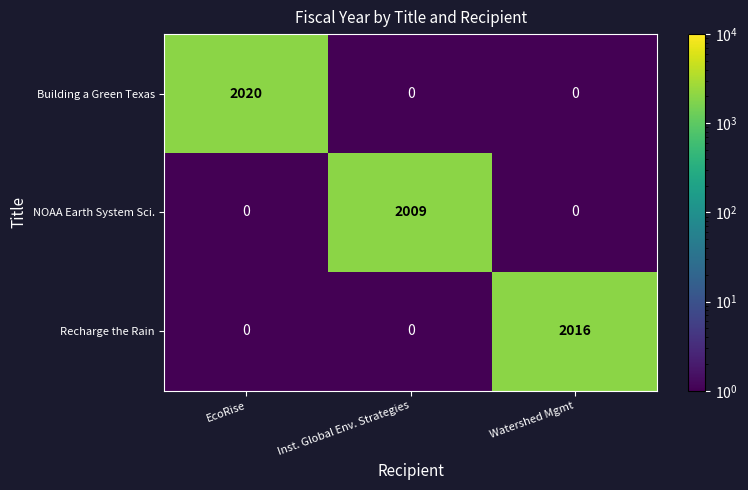

Is it true that Recharge the Rain equals 2016 at Watershed Mgmt?

True